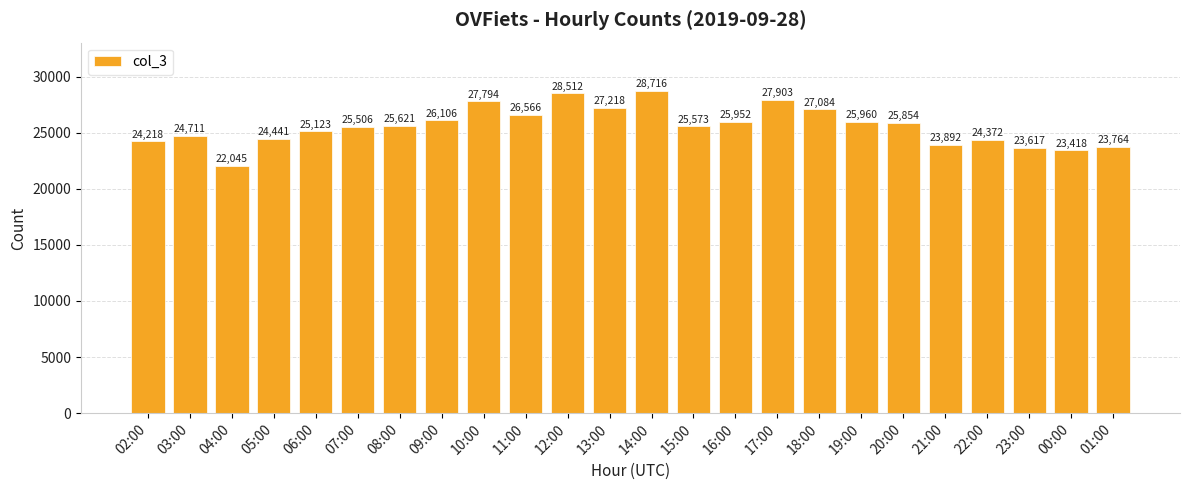

What is the sum of all values?

613966